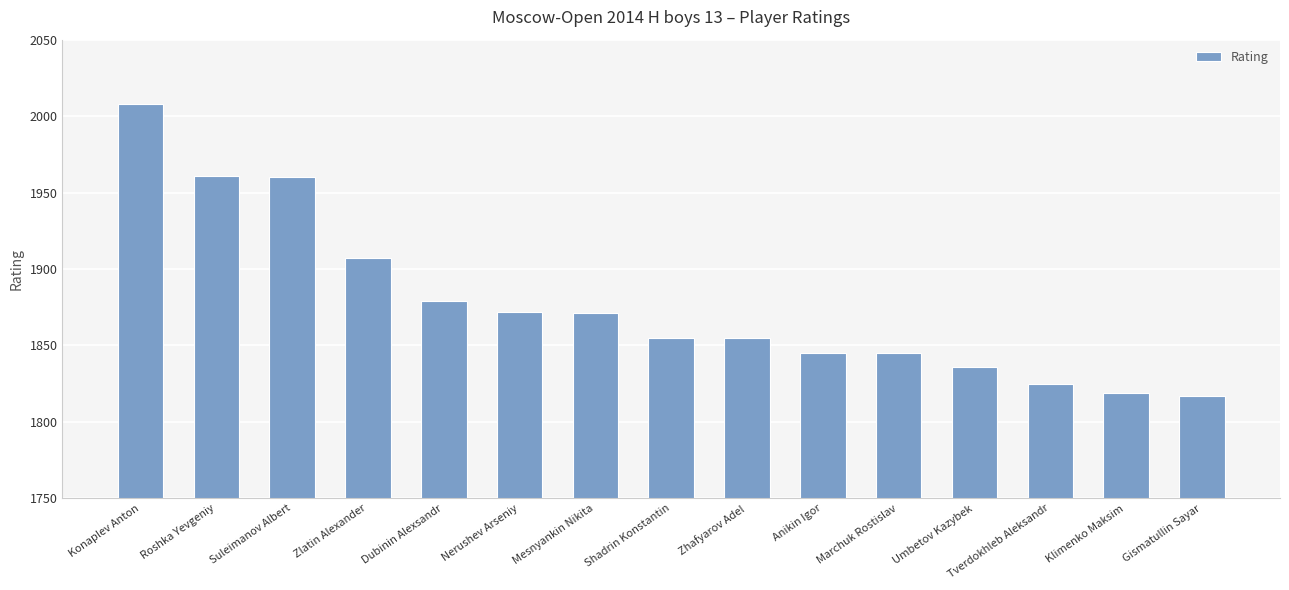

The chart shows a value of 1175 at Marchuk Rostislav. True or false?

False